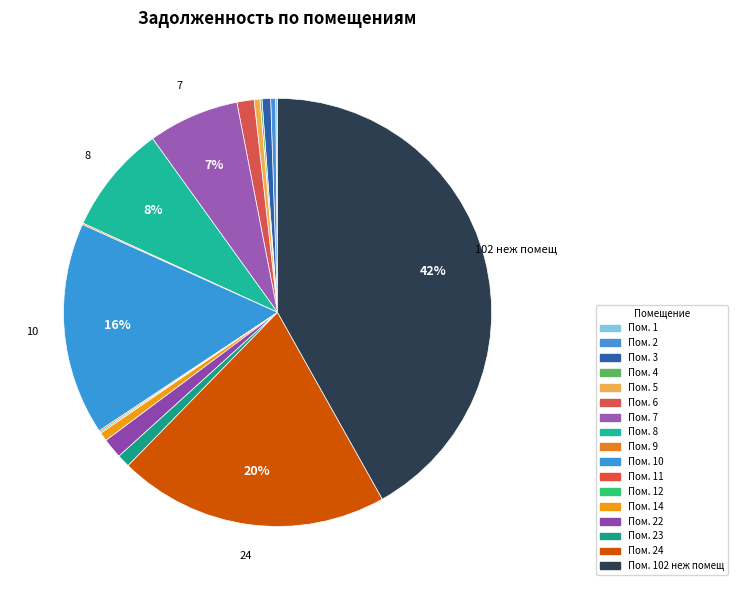

Rank the categories by value from lowest to highest.

9, 11, 12, 1, 4, 2, 5, 3, 14, 23, 6, 22, 7, 8, 10, 24, 102 неж помещ